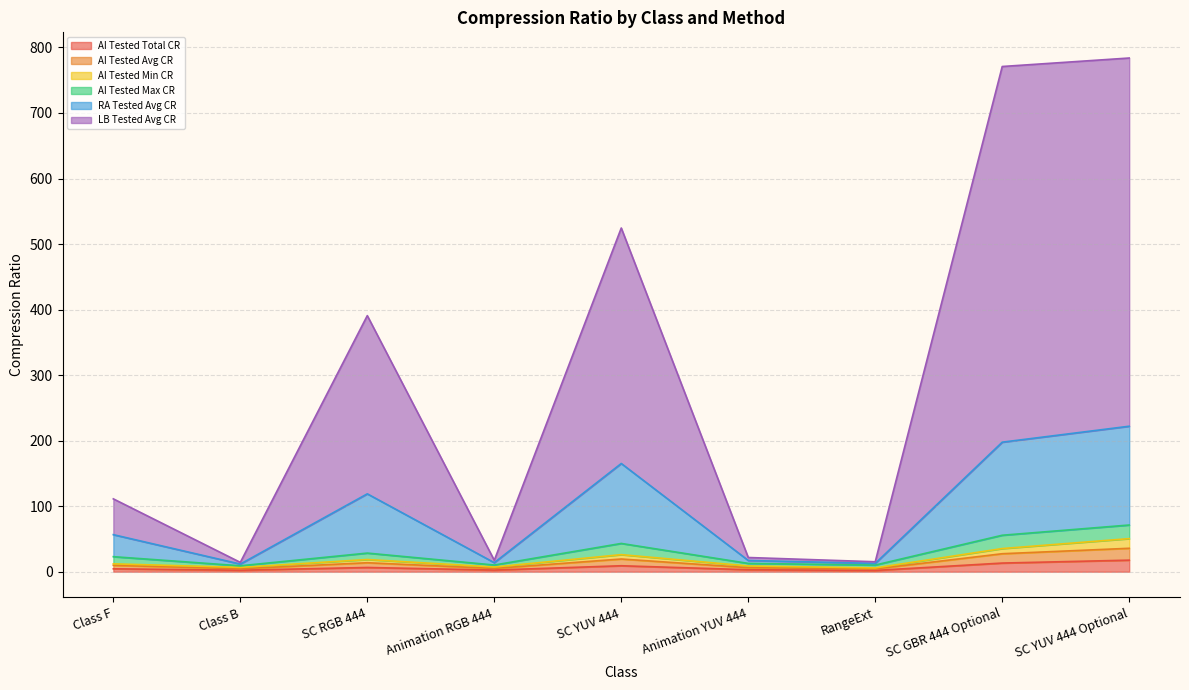

What is the difference between the second highest and minimum values in the LB Tested Avg CR series?

756.7